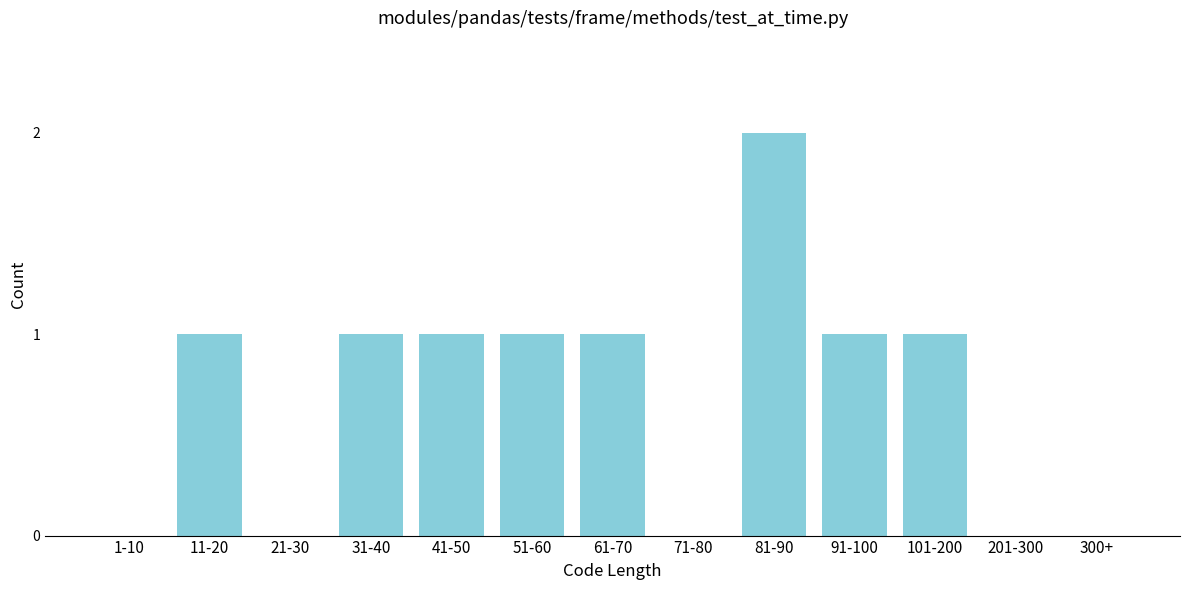

Reading right to left, extract all data points from this chart.

300+=0	201-300=0	101-200=1	91-100=1	81-90=2	71-80=0	61-70=1	51-60=1	41-50=1	31-40=1	21-30=0	11-20=1	1-10=0